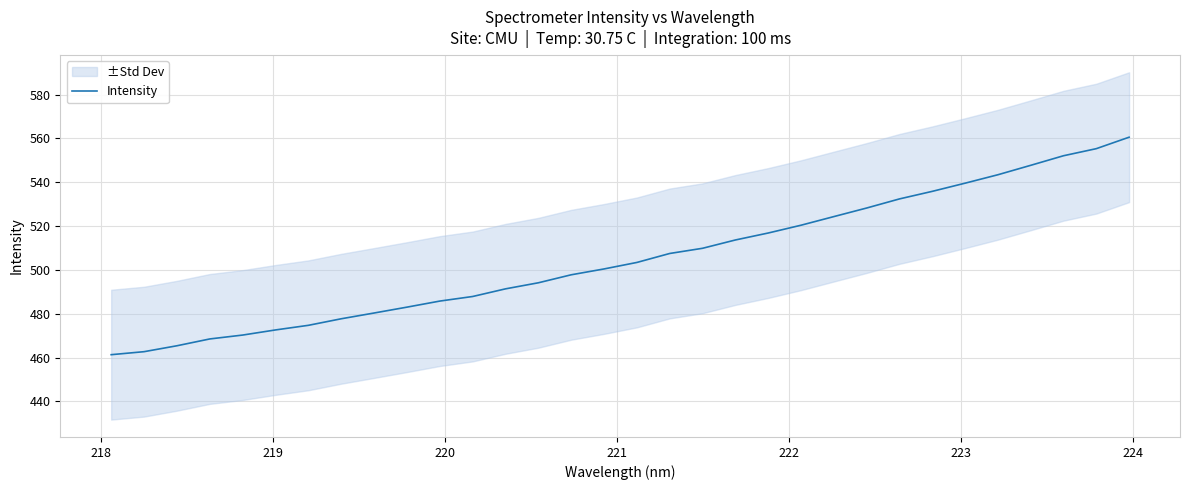

What is the highest value of the Intensity series?

560.6